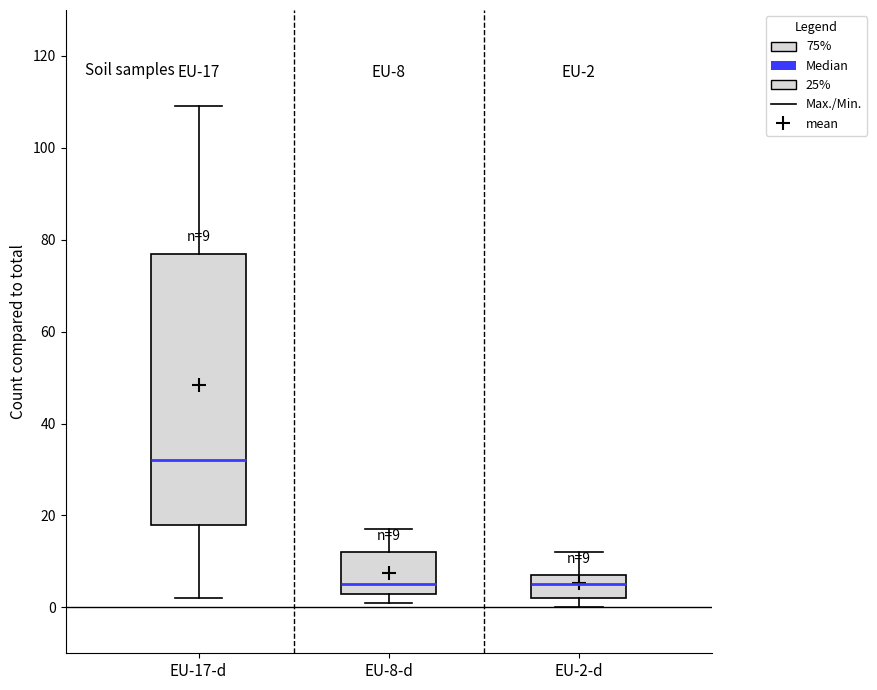

Which box is the tallest, from its lower edge to its upper edge?

EU-17-d